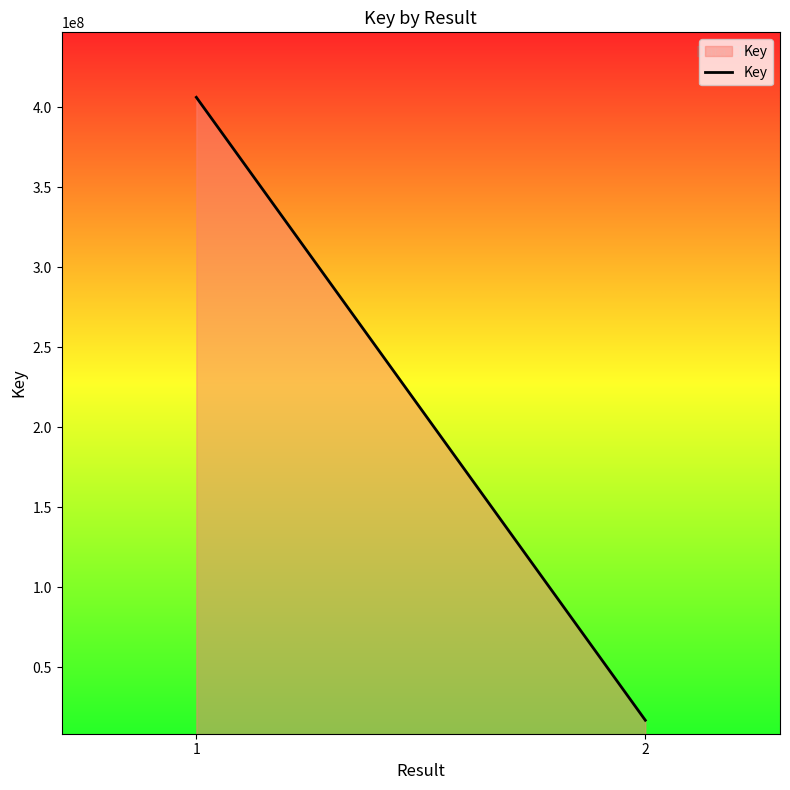

Rank the categories by value from lowest to highest.

2, 1